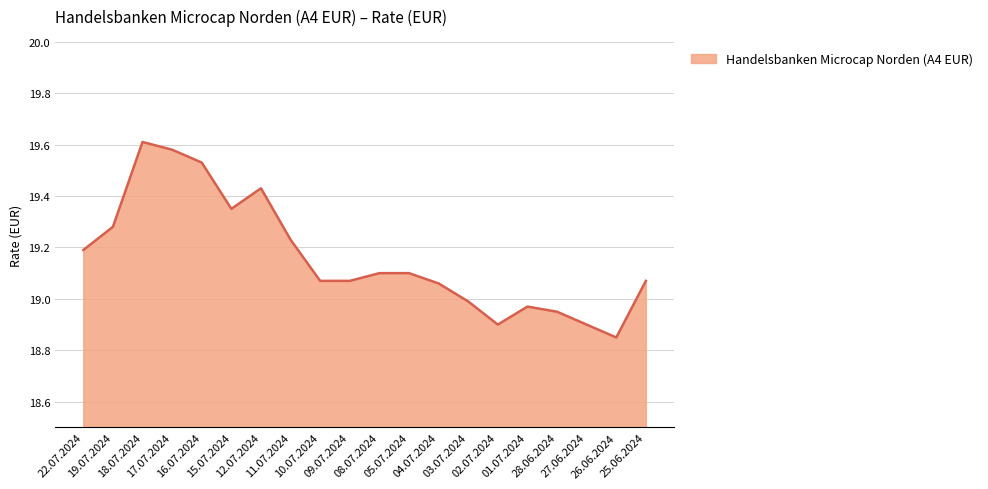

Count the number of data series in this chart.

1